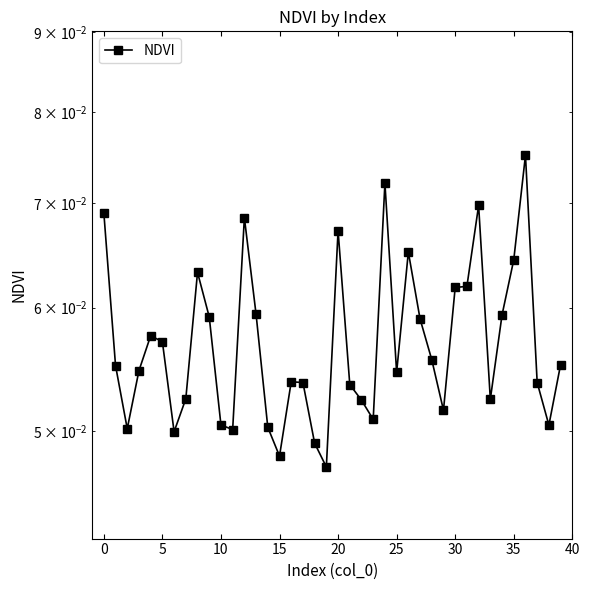

How many points are higher than both their immediate neighbors (excluding endpoints)?

9